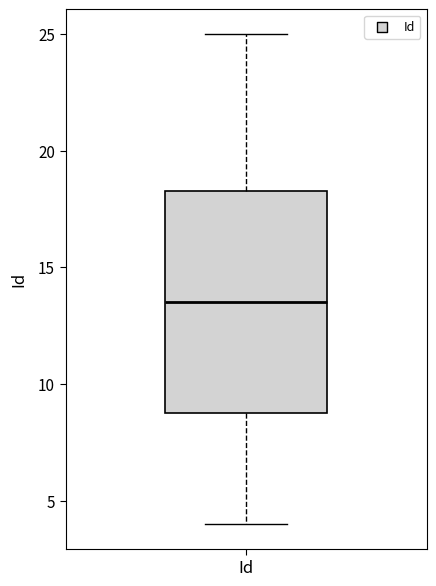

Transcribe this box plot: give where the median line is, the range the box spans, and where the two whiskers end, as read against the y-axis. The values are not printed on the chart, so give them approximately, as read against the axis.

median 13.5, box 9.0 to 18.5, whiskers 4.0 to 25.0